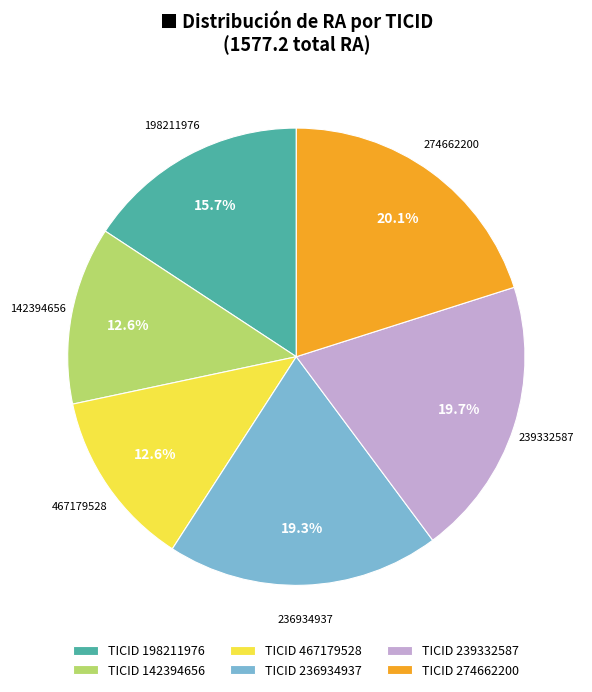

Is there a majority slice in this chart?

No